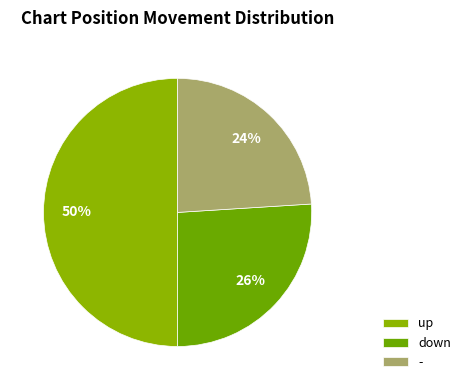

Which category has the smallest portion of the pie?

-